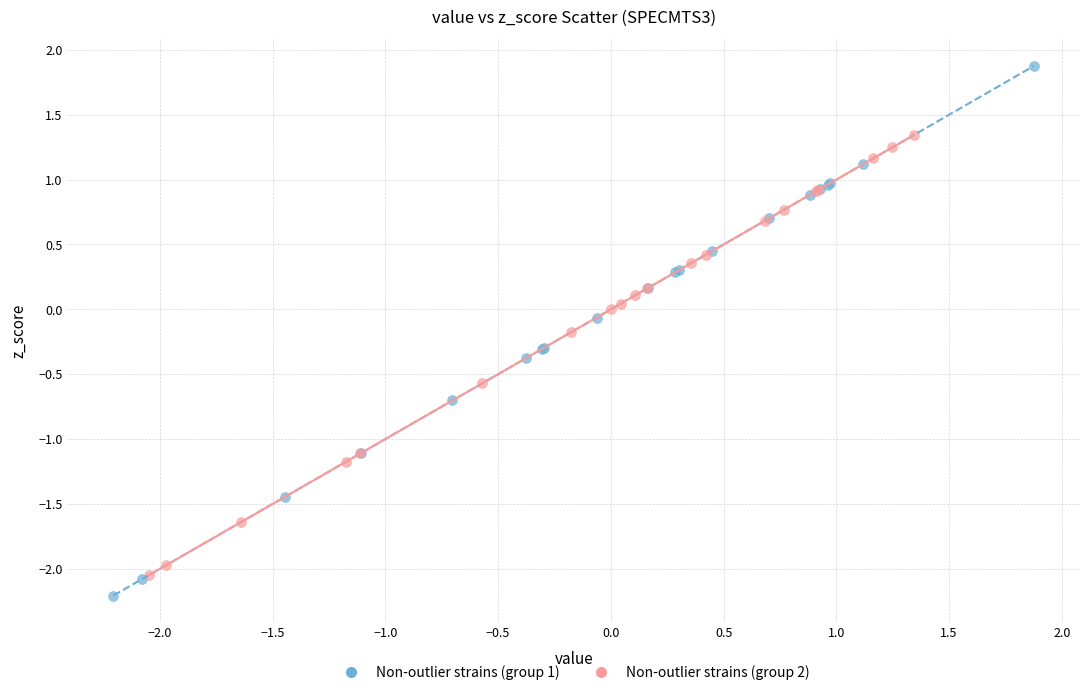

What are all the series names shown in the legend?

Non-outlier strains (group 1), Non-outlier strains (group 2)